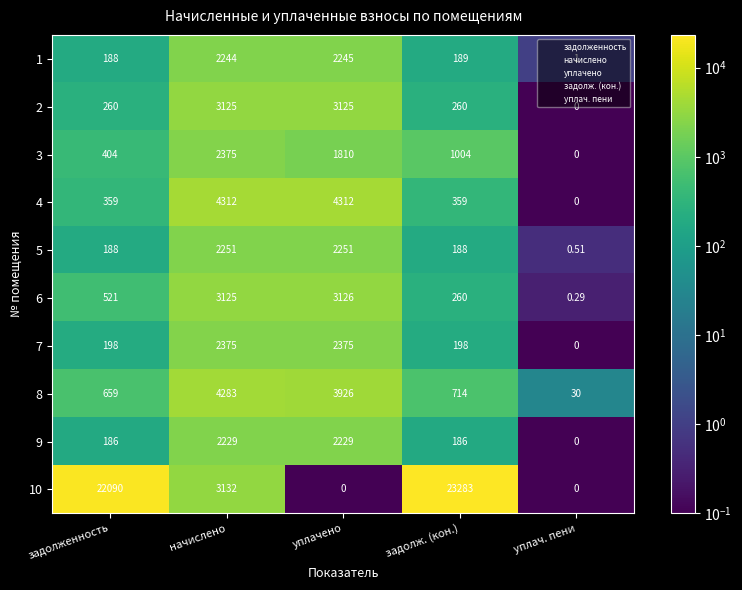

At which label does 8 first exceed 714?

начислено